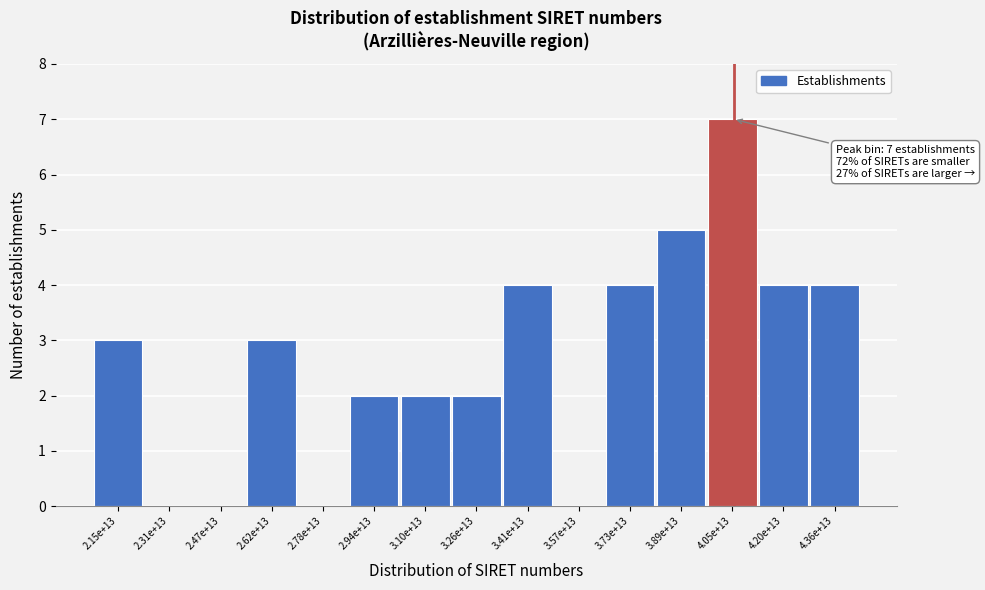

Reading left to right, what are all the values shown in this chart?

2.15e+13=3	2.31e+13=0	2.47e+13=0	2.62e+13=3	2.78e+13=0	2.94e+13=2	3.10e+13=2	3.26e+13=2	3.41e+13=4	3.57e+13=0	3.73e+13=4	3.89e+13=5	4.05e+13=7	4.20e+13=4	4.36e+13=4